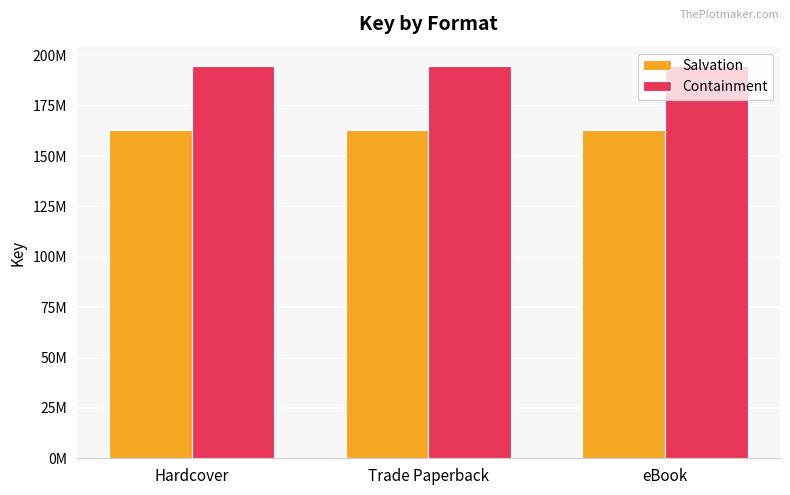

What is the greatest value displayed?

194556369